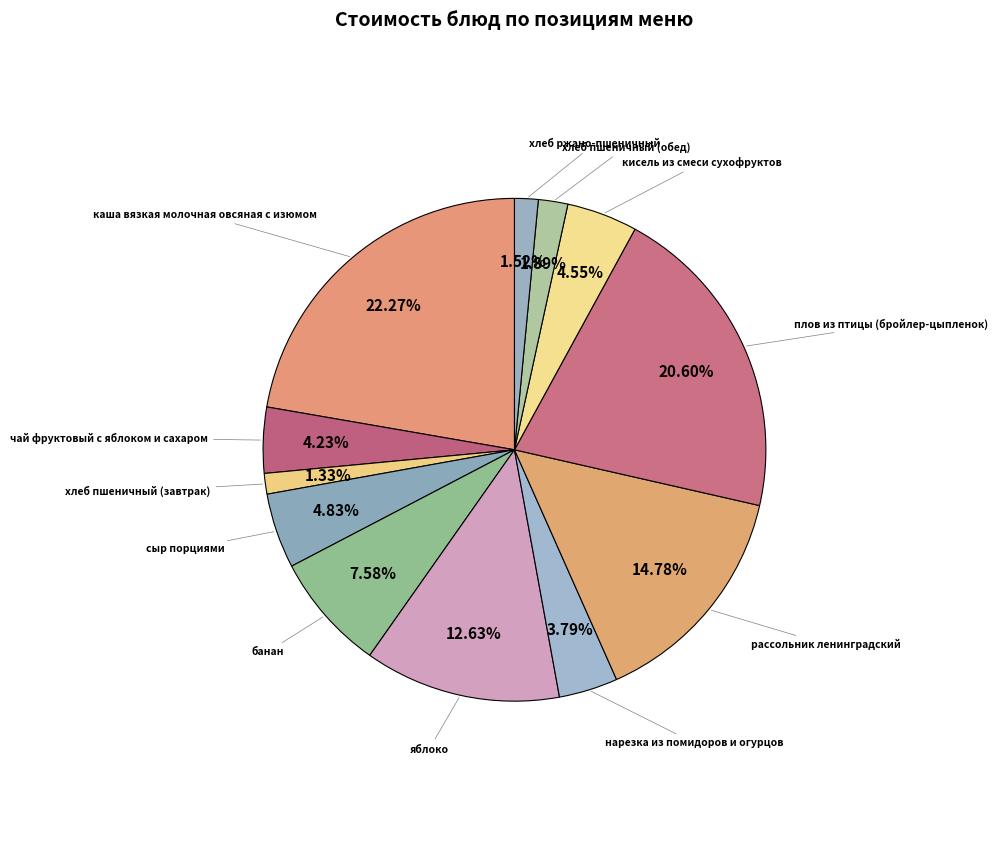

Which slice is the largest?

каша вязкая молочная овсяная с изюмом